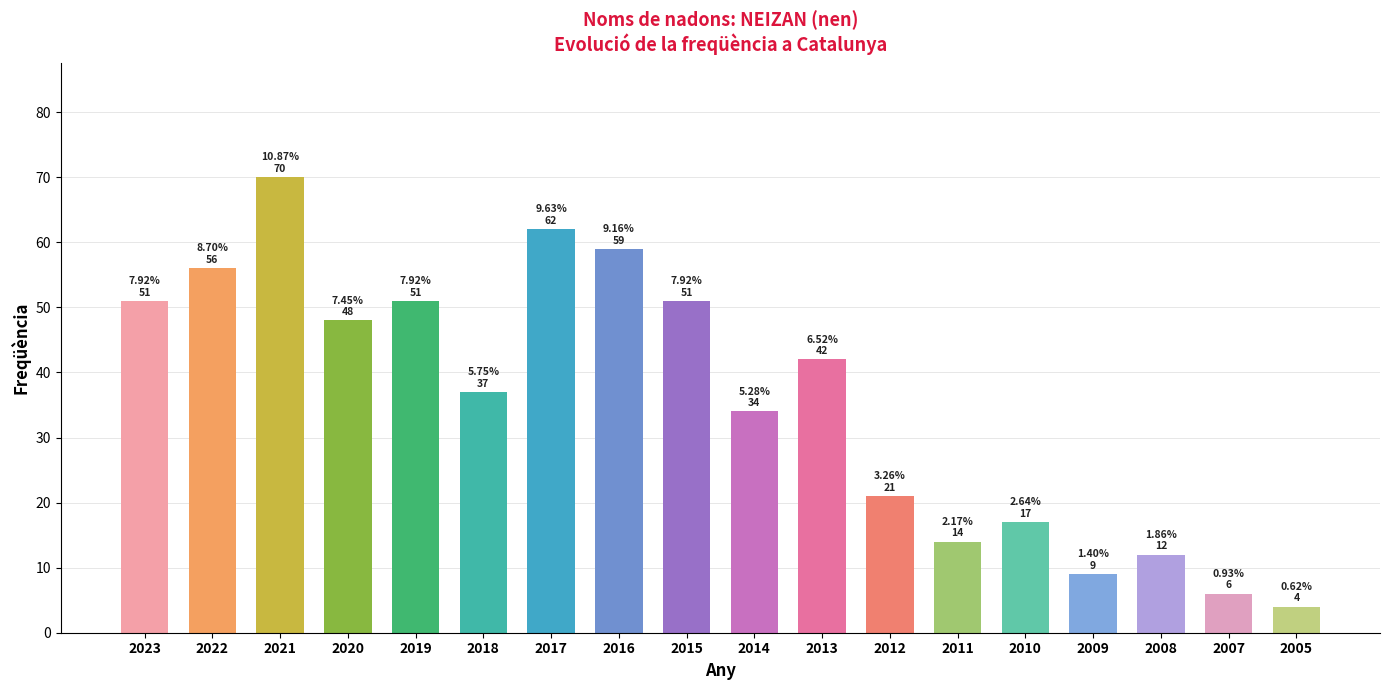

Reading right to left, list all the values displayed in this chart.

4	6	12	9	17	14	21	42	34	51	59	62	37	51	48	70	56	51